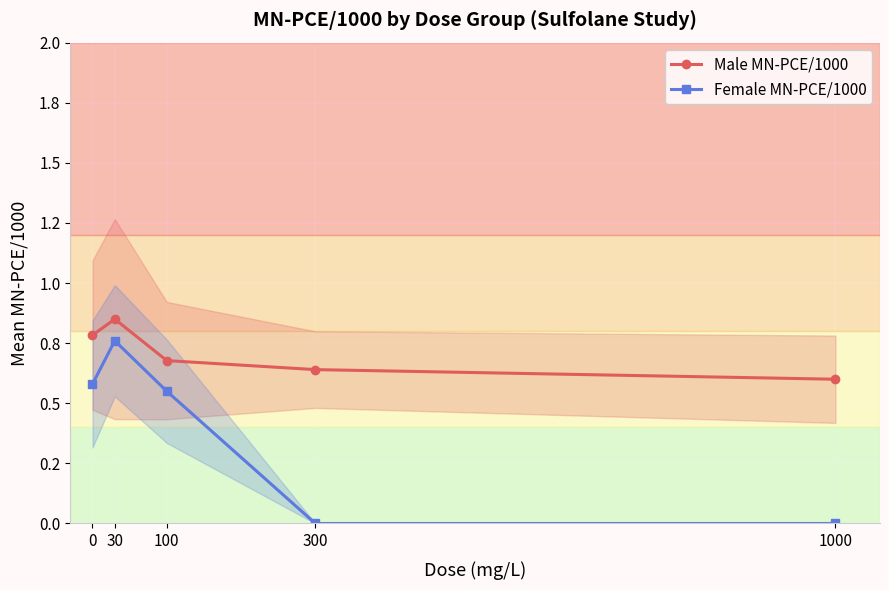

Rank the series at 1000 from lowest to highest value.

Female MN-PCE/1000, Male MN-PCE/1000